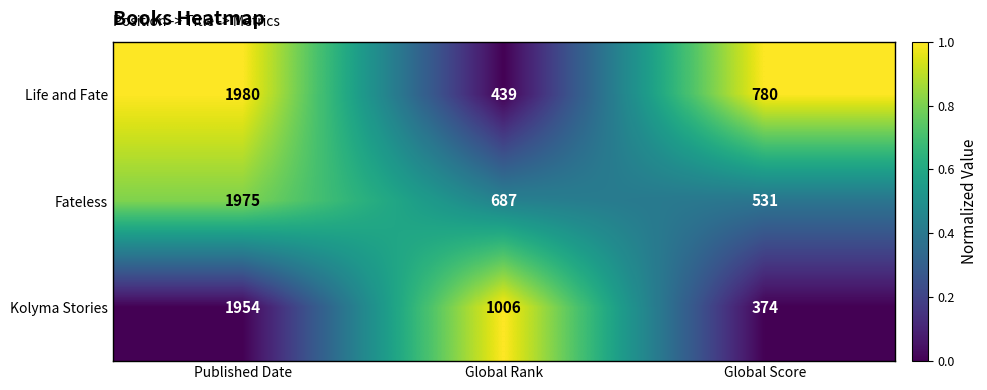

The Kolyma Stories series shows 257 at Global Score. True or false?

False